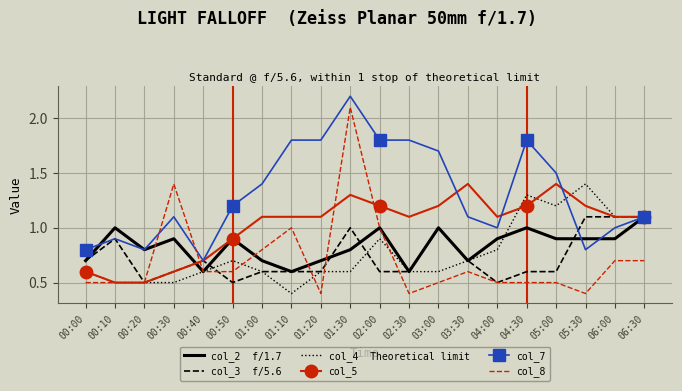

What is the total value across all series at 00:50?

4.8